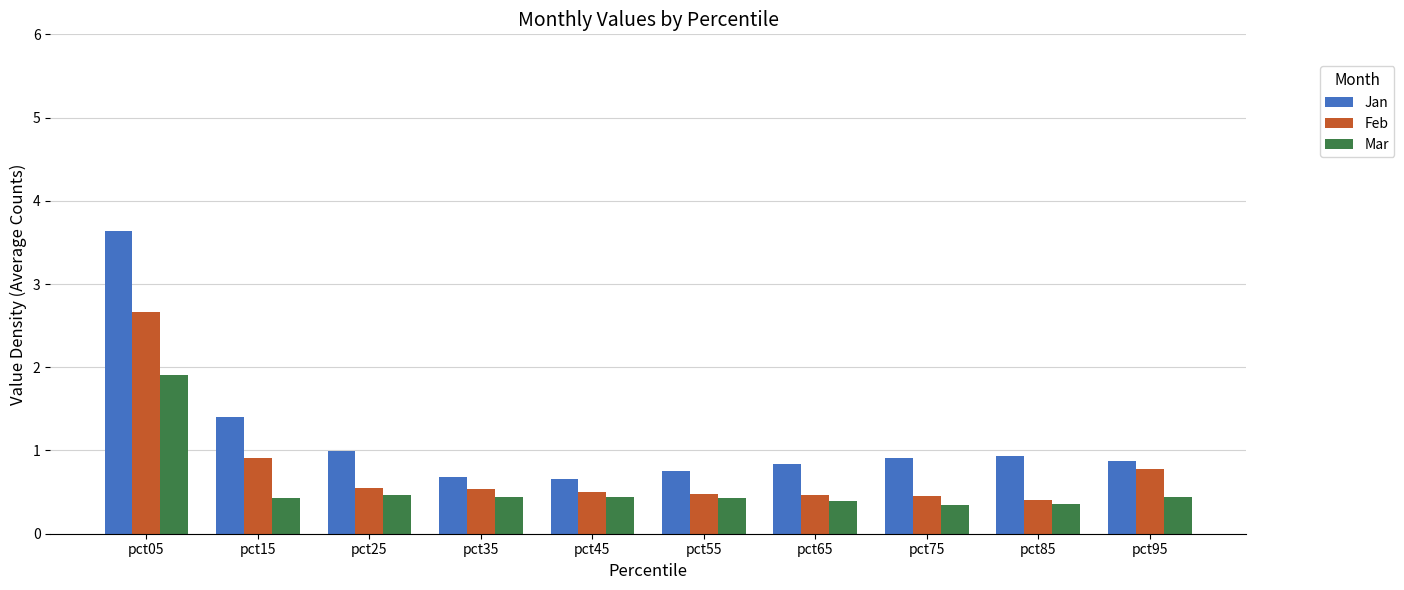

Rank the series by their average value, from highest to lowest.

Jan, Feb, Mar